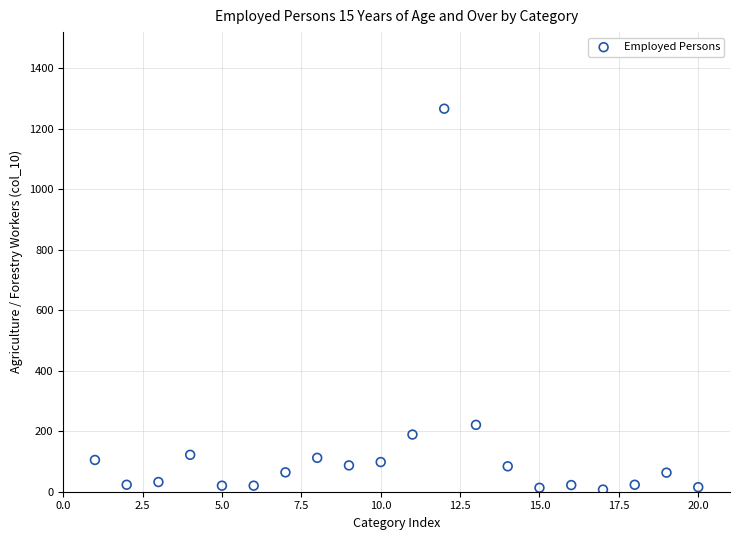

What is the range of X values (max minus min)?

19